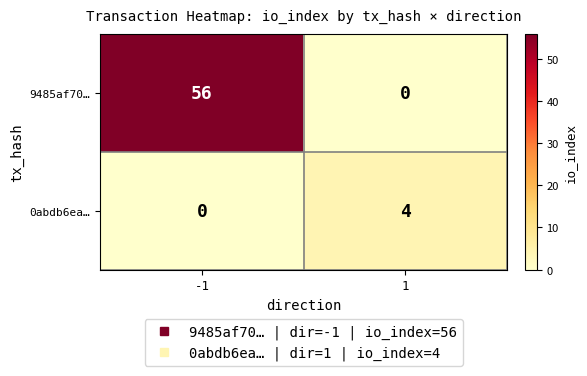

Reading right to left, list all the values displayed in this chart.

9485af70…: 0	56
0abdb6ea…: 4	0